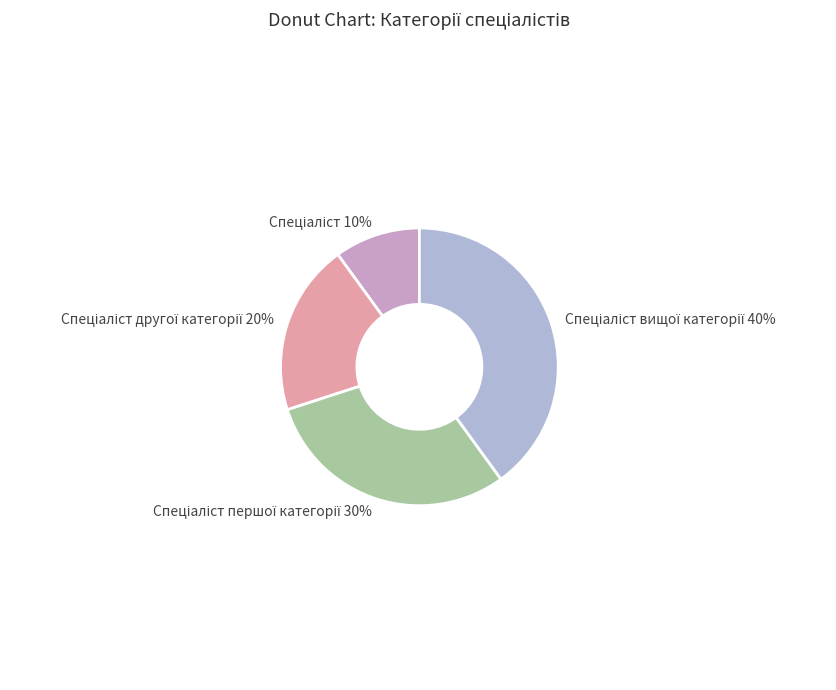

To the nearest percent, what is the average slice percentage?

25%